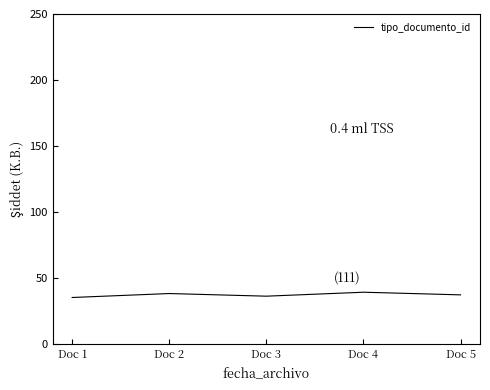

What is the ratio of the value at Doc 2 to the value at Doc 4?

1.0